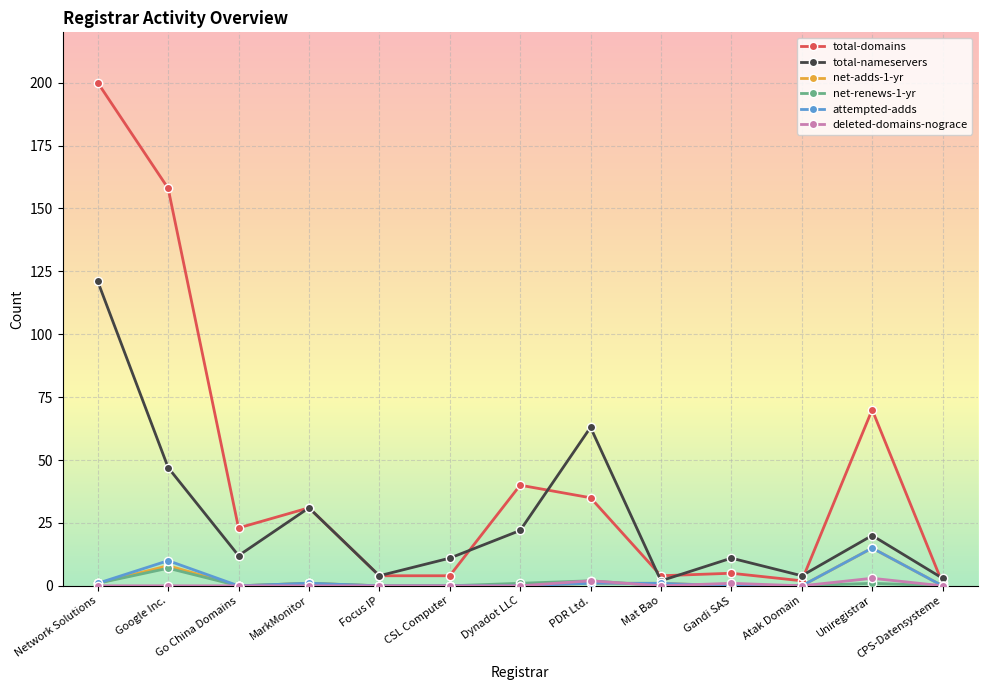

Which series has the widest spread of values?

total-domains